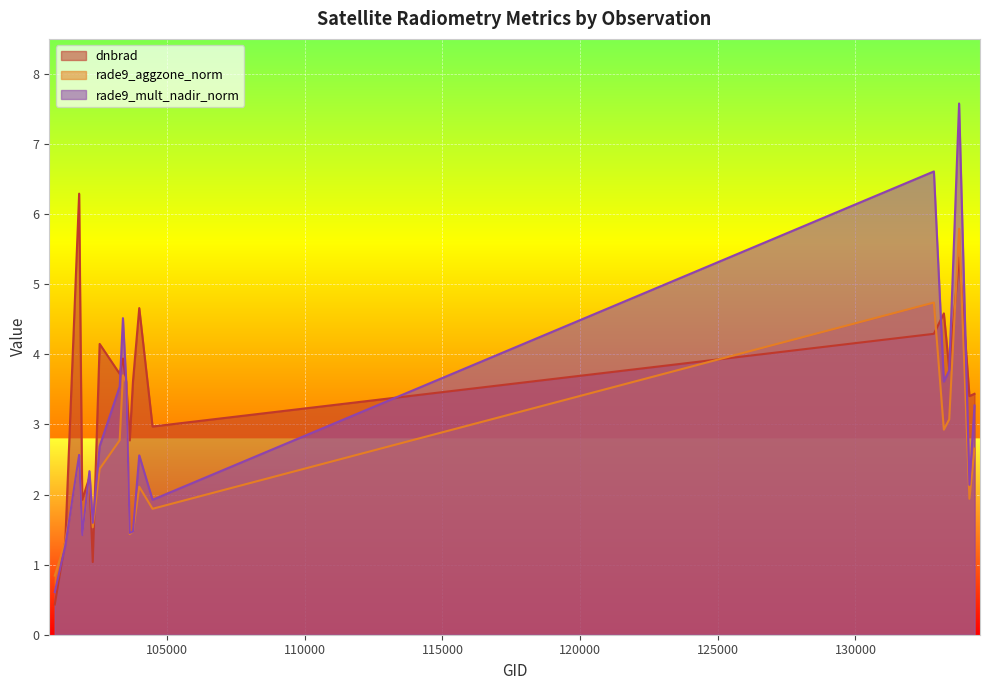

Reading right to left, extract all data points from this chart.

dnbrad: 134322=3.4	134138=3.4	133762=5.4	133404=3.8	133209=4.6	132847=4.3	104471=3.0	103988=4.7	103760=3.6	103642=2.8	103515=3.6	103396=3.9	103278=3.7	102550=4.1	102300=1.0	102179=2.2	101917=1.9	101805=6.3	101303=1.3	100921=0.4
rade9_aggzone_norm: 134322=2.7	134138=1.9	133762=5.8	133404=3.1	133209=2.9	132847=4.7	104471=1.8	103988=2.1	103760=1.5	103642=1.4	103515=3.6	103396=3.7	103278=2.8	102550=2.4	102300=1.5	102179=2.3	101917=1.4	101805=2.5	101303=1.3	100921=0.8
rade9_mult_nadir_norm: 134322=3.3	134138=2.1	133762=7.6	133404=3.8	133209=3.6	132847=6.6	104471=1.9	103988=2.6	103760=1.5	103642=1.5	103515=3.6	103396=4.5	103278=3.5	102550=2.7	102300=1.6	102179=2.3	101917=1.4	101805=2.6	101303=1.3	100921=0.6